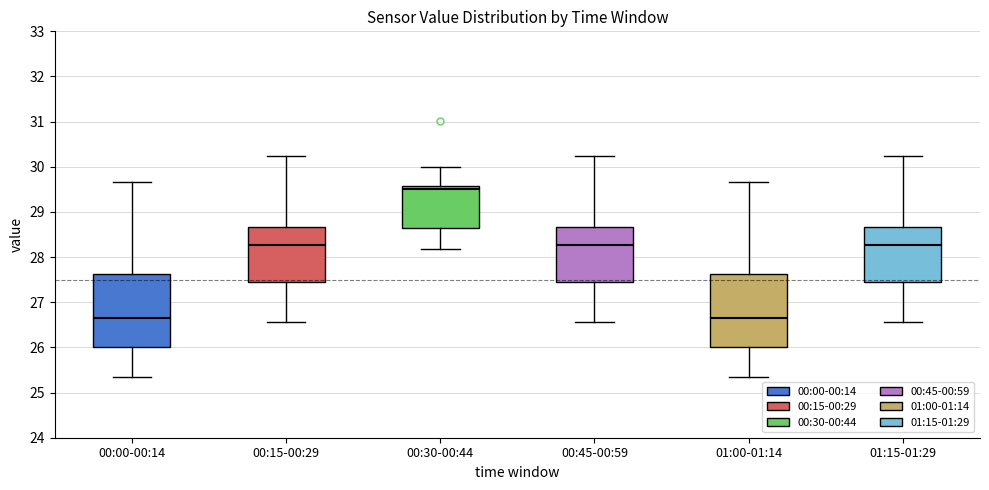

Reading left to right, transcribe this box plot: for each box, give where its median line is, the range the box spans, and where its two whiskers end, as read against the y-axis. The values are not printed on the chart, so give them approximately, as read against the axis.

00:00-00:14: median 26.7, box 26.0 to 27.6, whiskers 25.3 to 29.7
00:15-00:29: median 28.3, box 27.4 to 28.7, whiskers 26.6 to 30.2
00:30-00:44: median 29.5, box 28.7 to 29.6, whiskers 28.2 to 30.0
00:45-00:59: median 28.3, box 27.4 to 28.7, whiskers 26.6 to 30.2
01:00-01:14: median 26.7, box 26.0 to 27.6, whiskers 25.3 to 29.7
01:15-01:29: median 28.3, box 27.4 to 28.7, whiskers 26.6 to 30.2